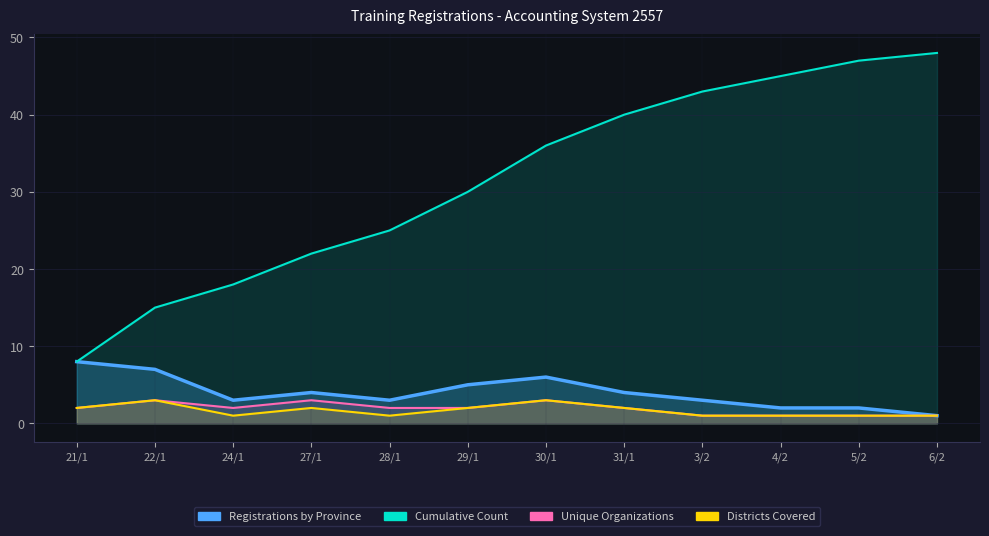

How many interior local peaks does the Unique Organizations series have?

3